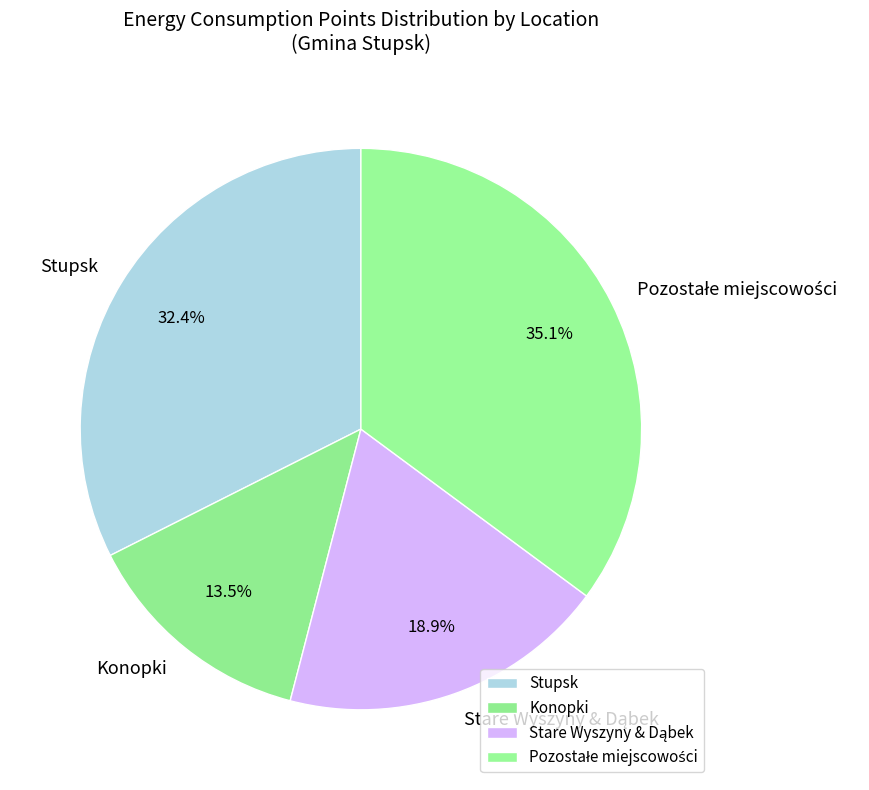

What is the ratio of the value at Stupsk to the value at Konopki?

2.4